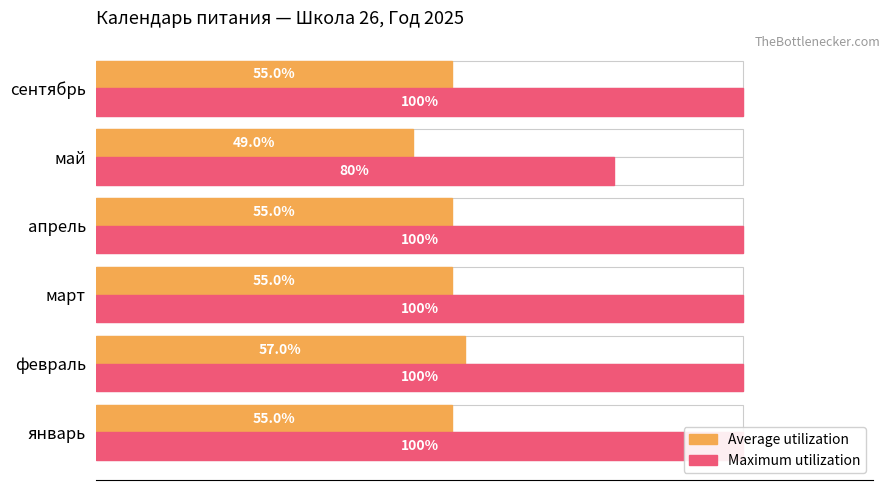

Reading left to right, what are all the values shown in this chart?

Average utilization: 55	57	55	55	49	55
Maximum utilization: 100	100	100	100	80	100